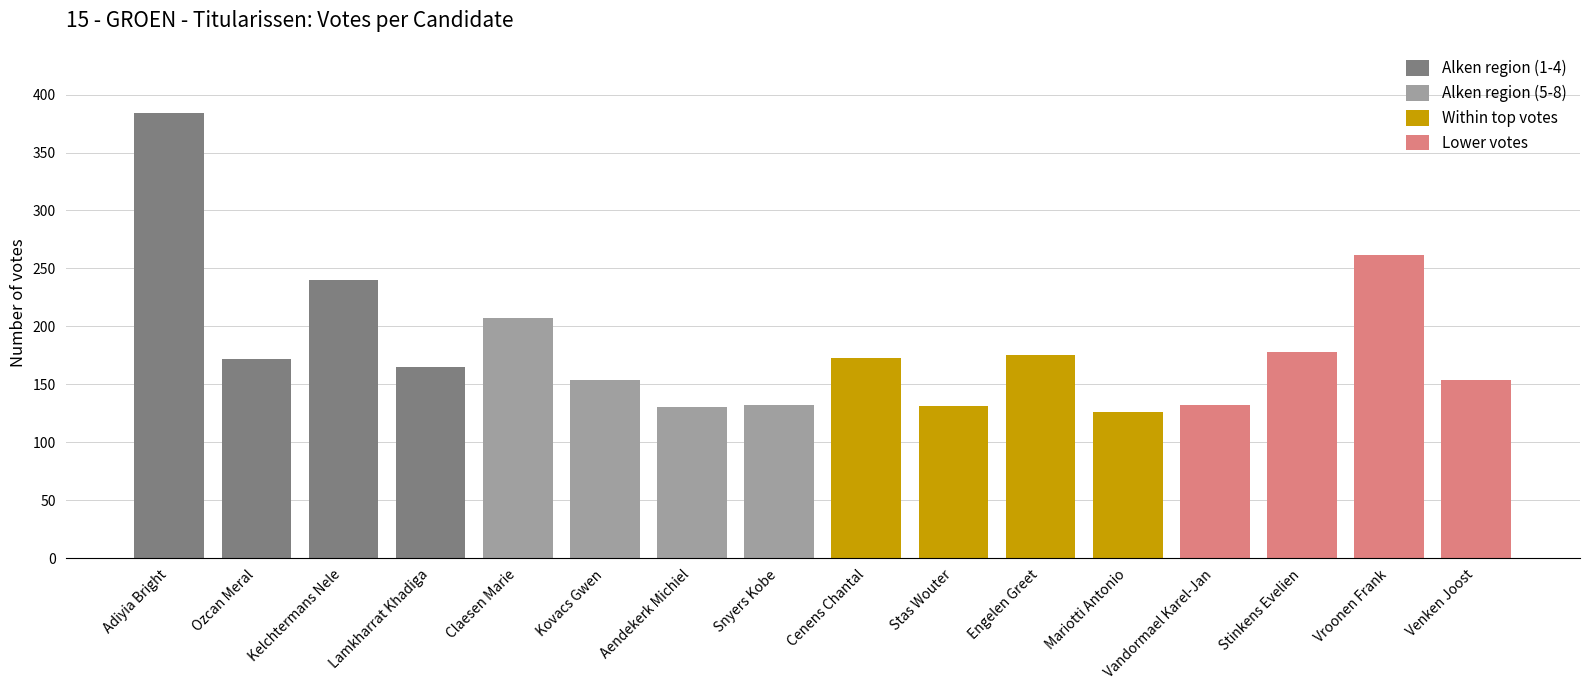

How many bars are there in total?

16